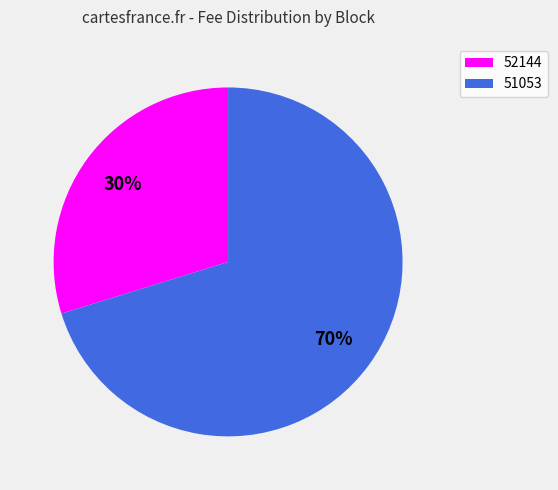

Is 51053 the majority of the pie?

Yes